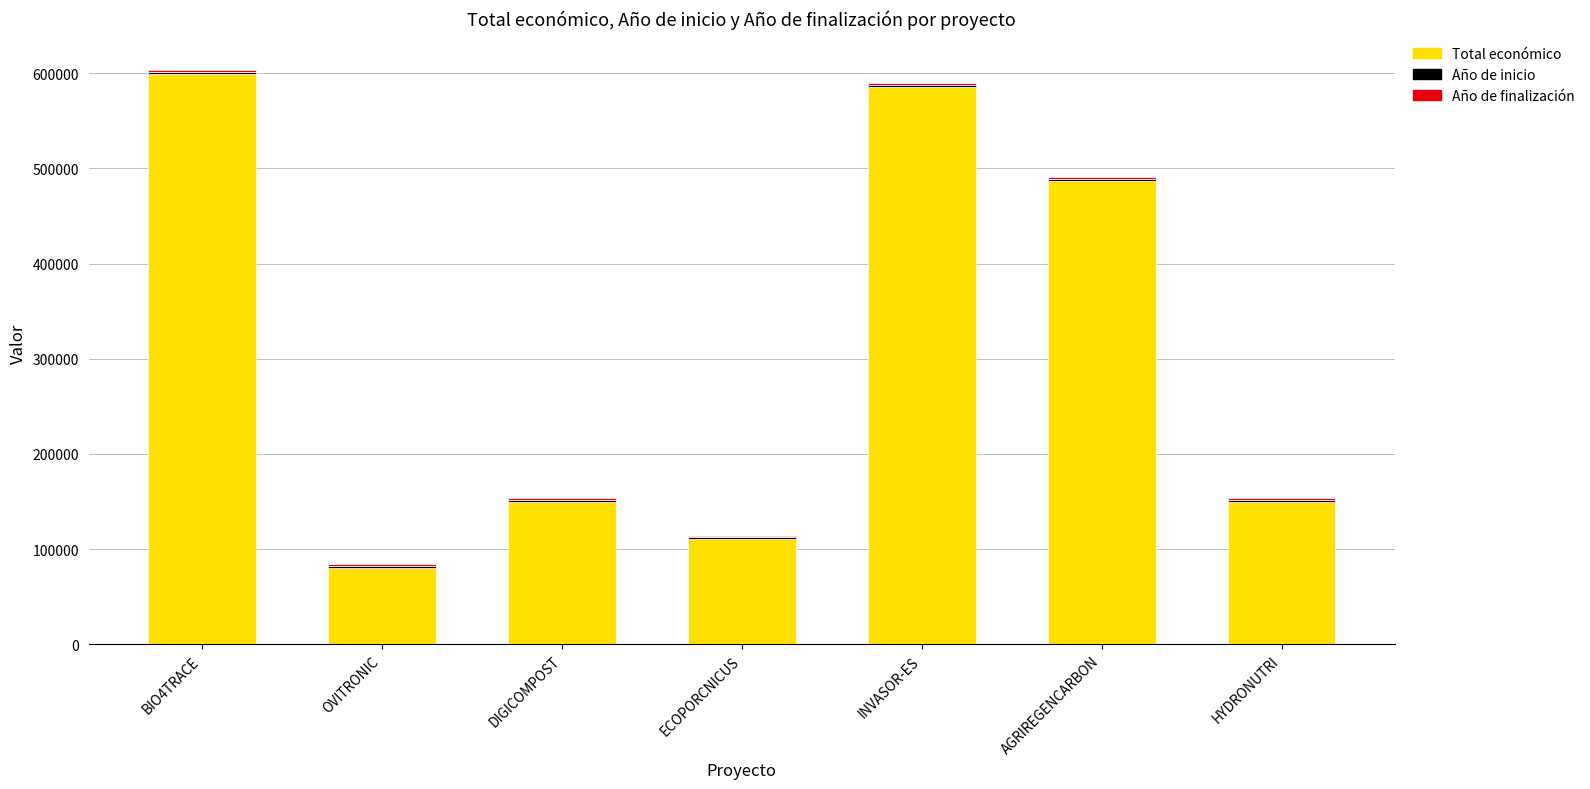

What is the minimum value for Total económico?

80498